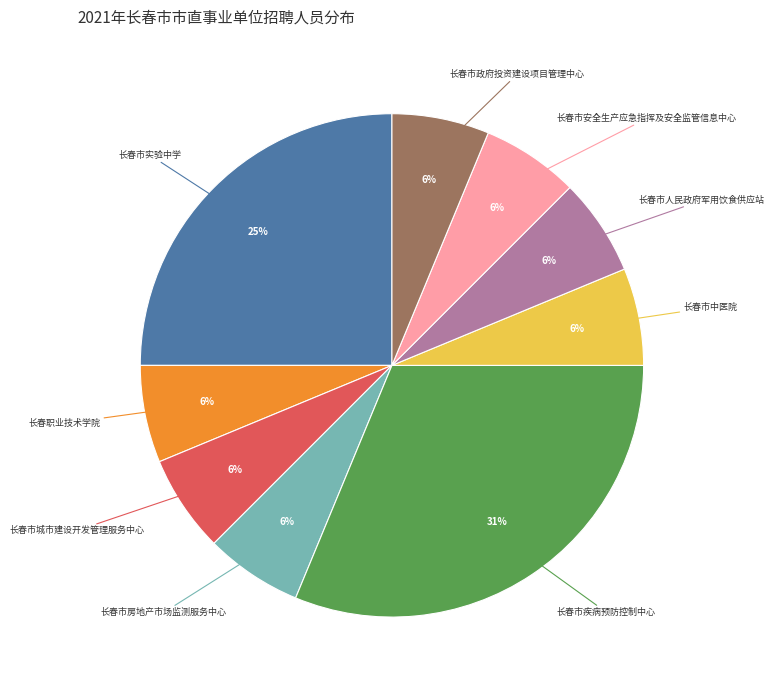

To the nearest percent, what is the average slice percentage?

11%